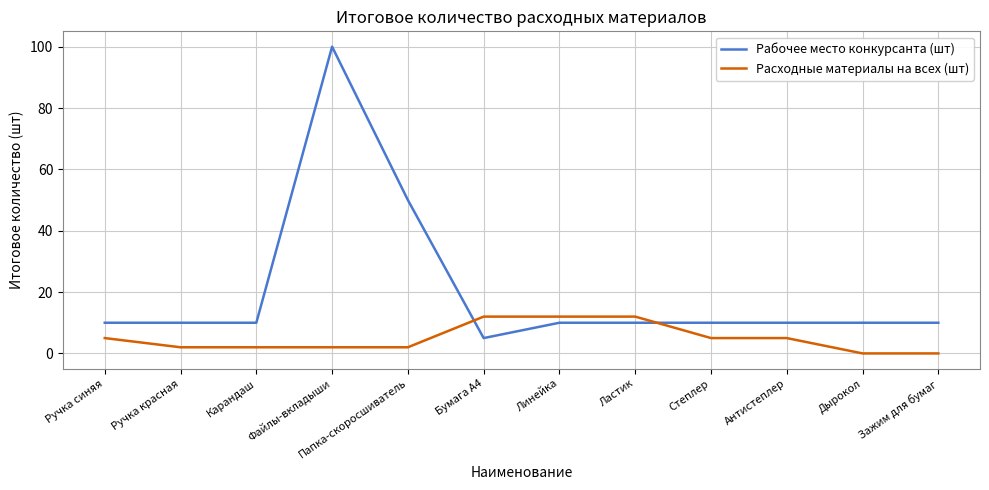

What is the spread (max minus min) of values at Антистеплер?

5